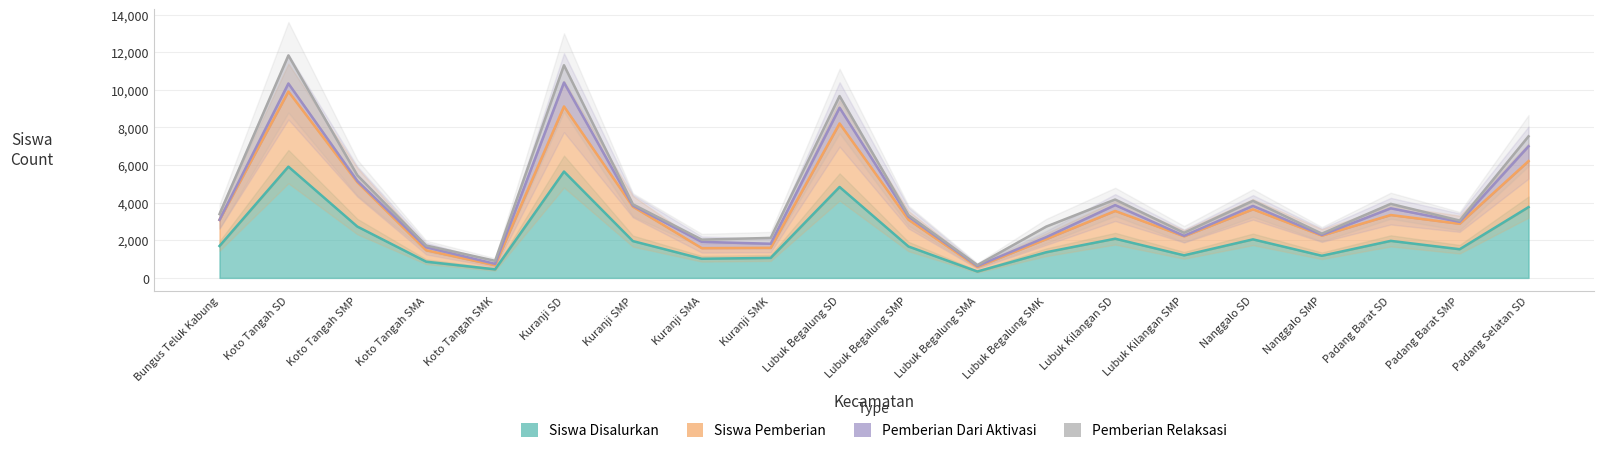

Which series has the widest spread of values?

Pemberian Relaksasi